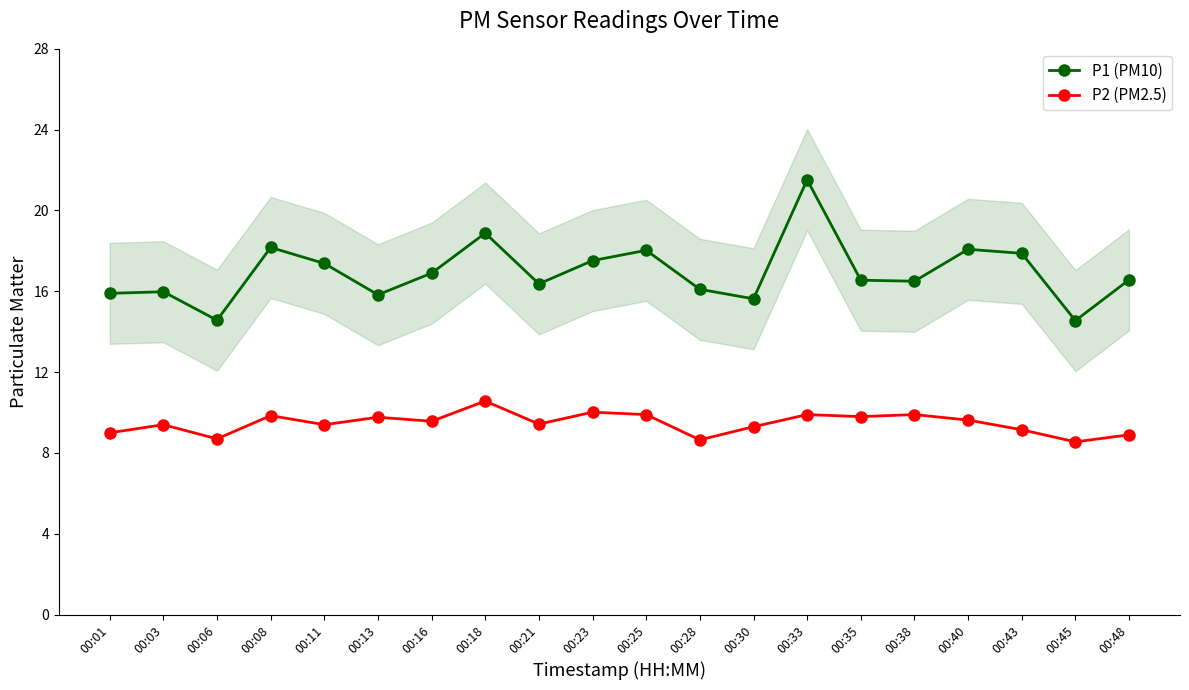

How many series are shown in this chart?

2